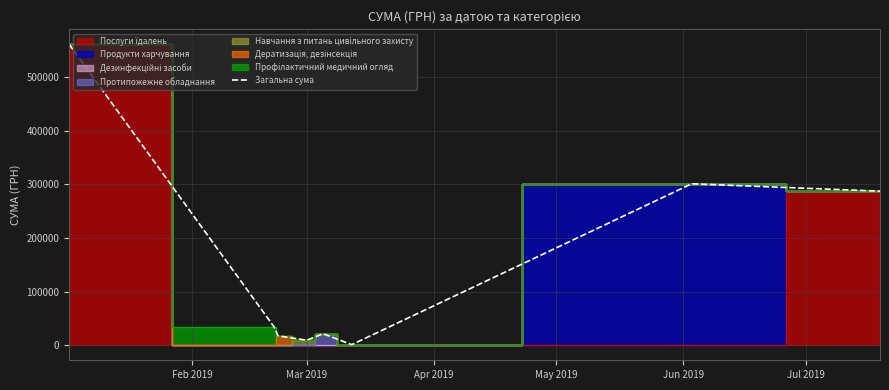

Reading left to right, transcribe all the data shown in this chart.

561133.9	34531.4	17536.6	9350.4	21456.0	1088.0	301100.8	287382.6